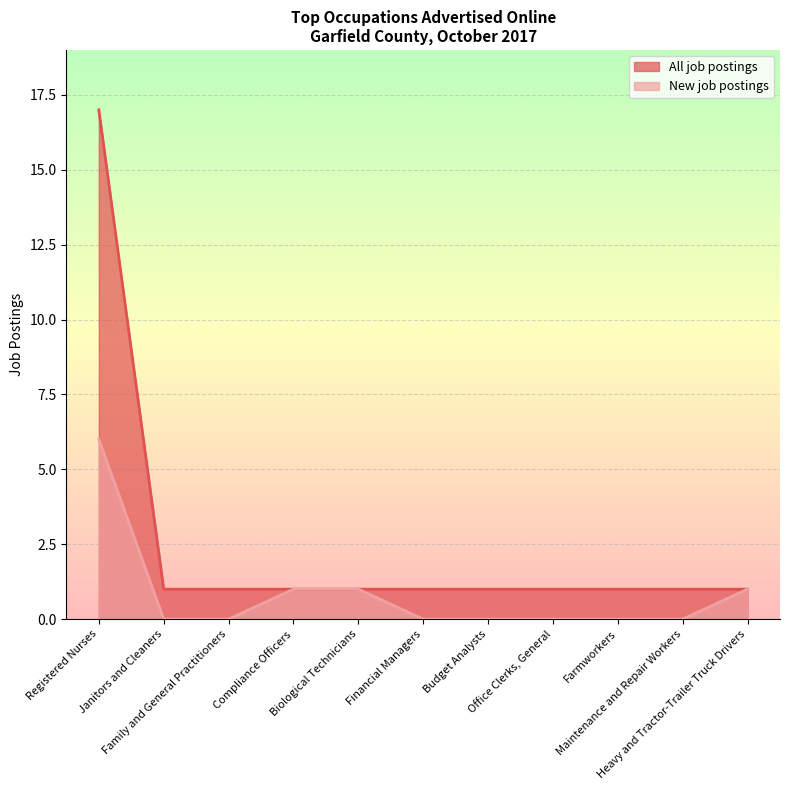

True or false: New job postings and All job postings cross at least once.

False